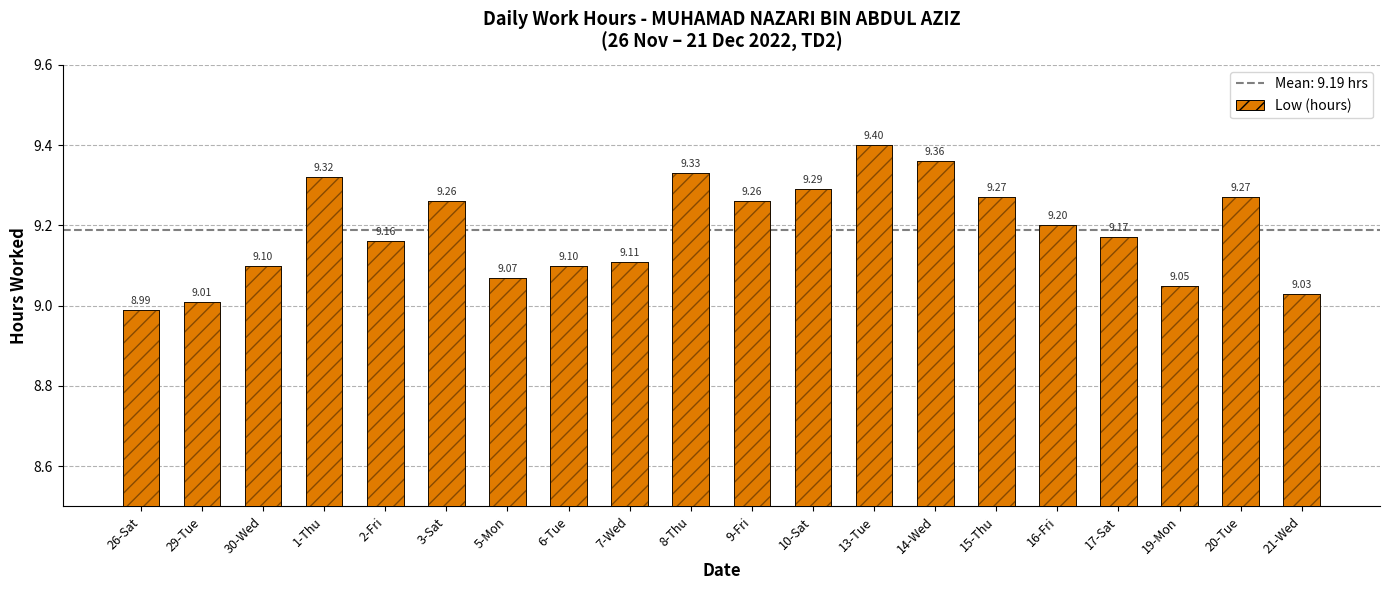

Reading left to right, extract all data points from this chart.

26-Sat=9.0	29-Tue=9.0	30-Wed=9.1	1-Thu=9.3	2-Fri=9.2	3-Sat=9.3	5-Mon=9.1	6-Tue=9.1	7-Wed=9.1	8-Thu=9.3	9-Fri=9.3	10-Sat=9.3	13-Tue=9.4	14-Wed=9.4	15-Thu=9.3	16-Fri=9.2	17-Sat=9.2	19-Mon=9.1	20-Tue=9.3	21-Wed=9.0